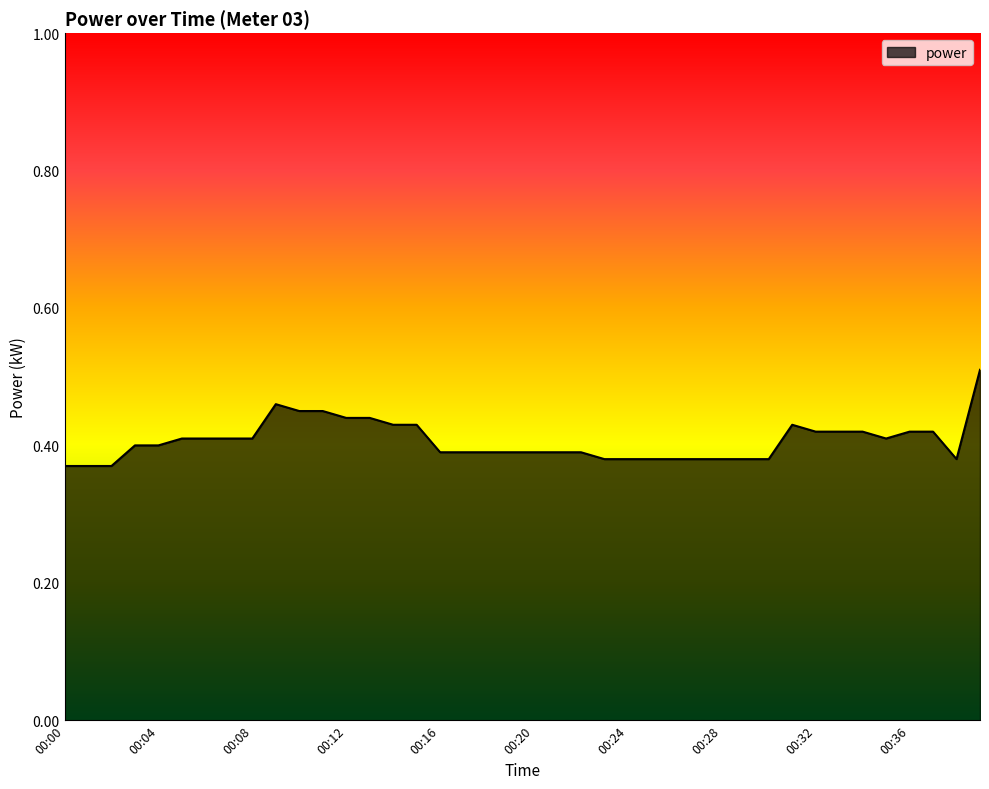

Does the chart have visible grid lines?

No